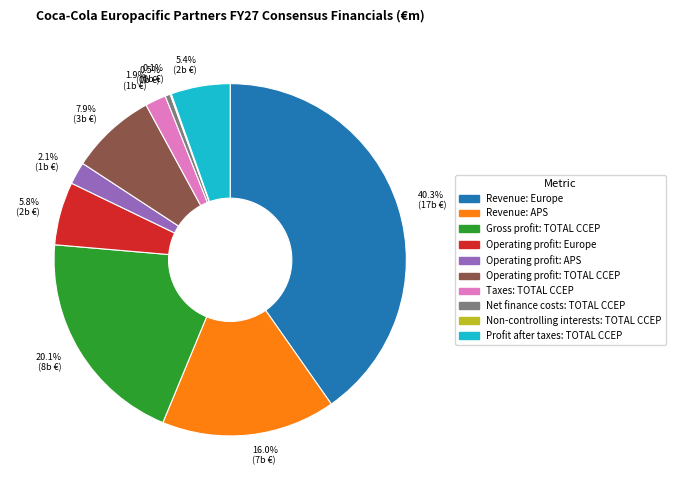

Is there a majority slice in this chart?

No